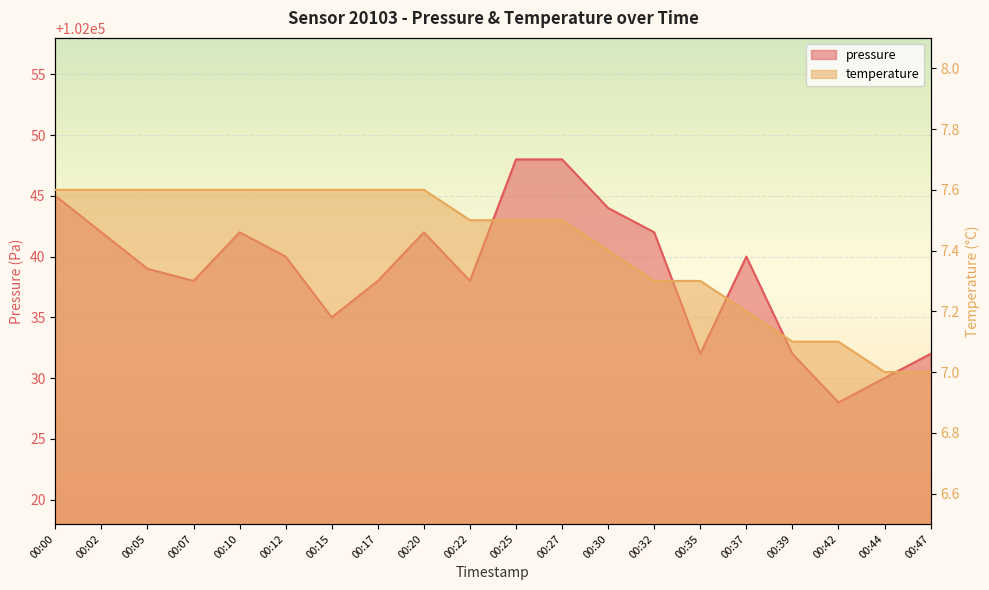

At which label does pressure first exceed 102040?

00:00